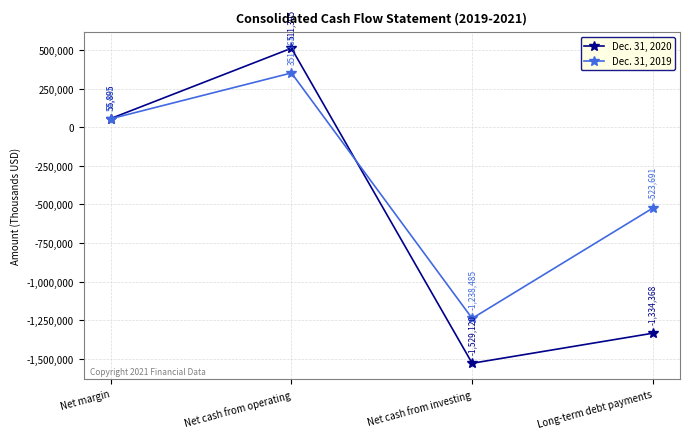

How many values in the Dec. 31, 2019 series are below 54461?

2